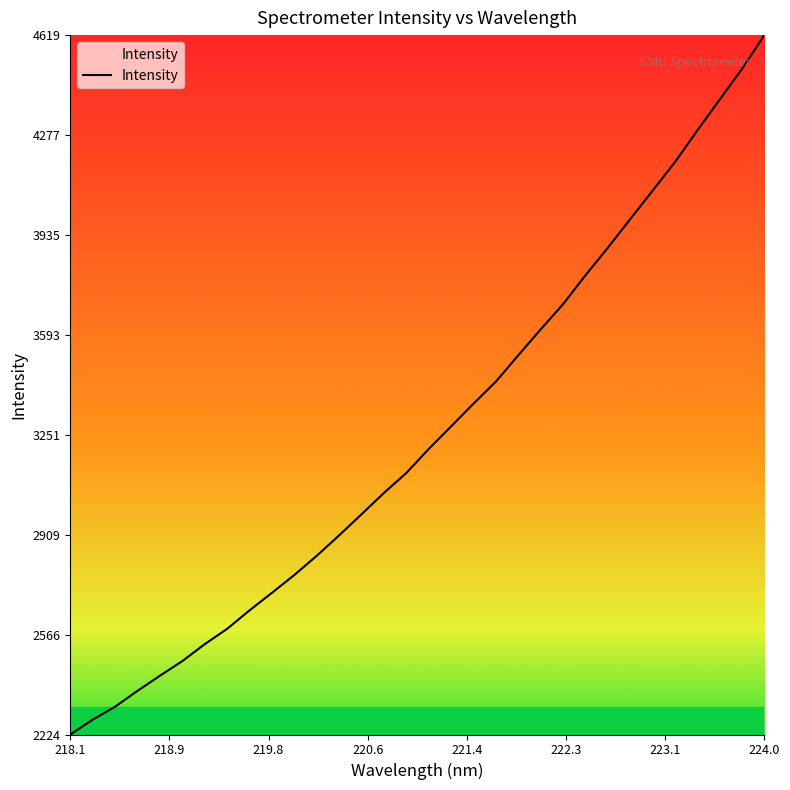

What is the difference between the maximum and minimum values?

2395.1